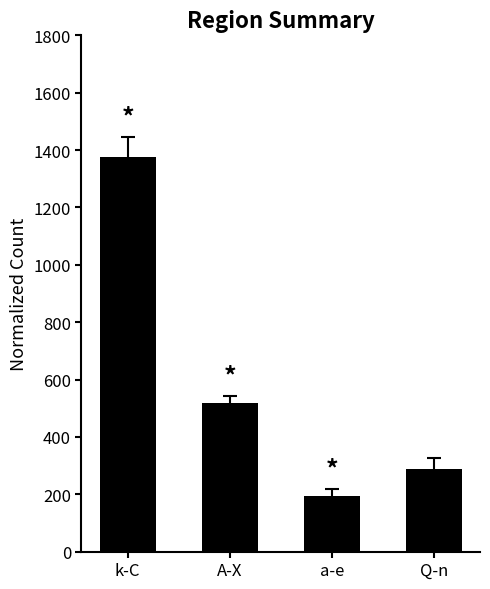

Which label corresponds to the smallest value in the chart?

a-e